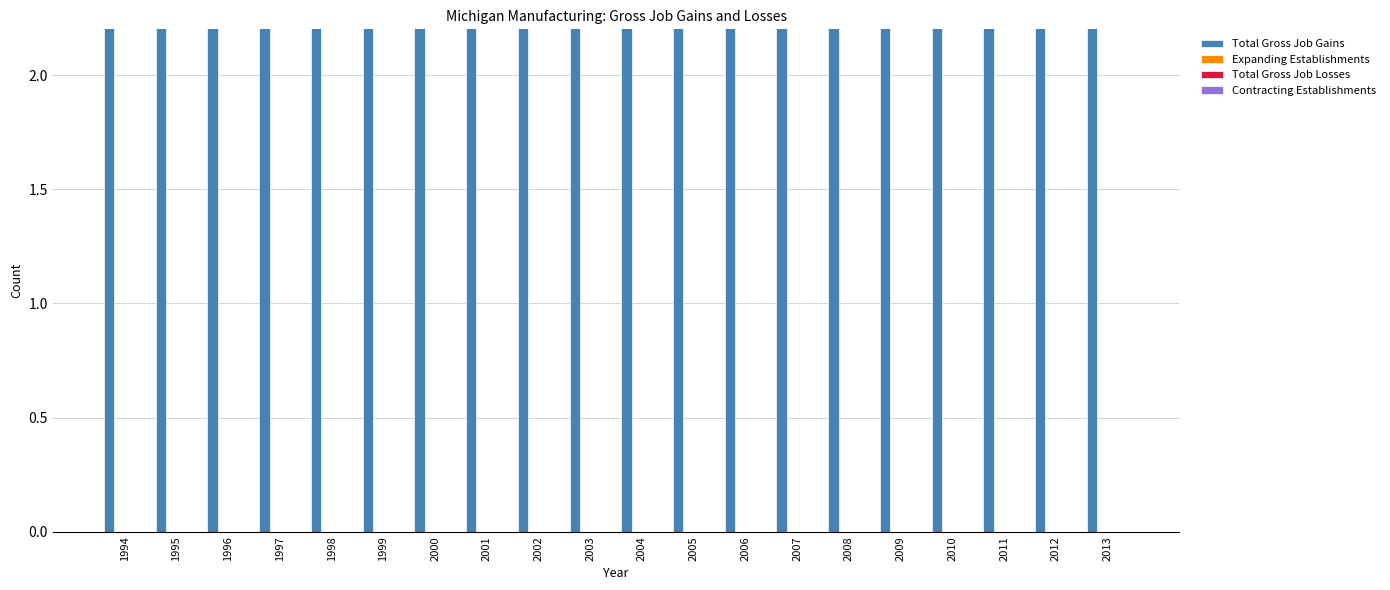

How many categories are shown in the chart?

20